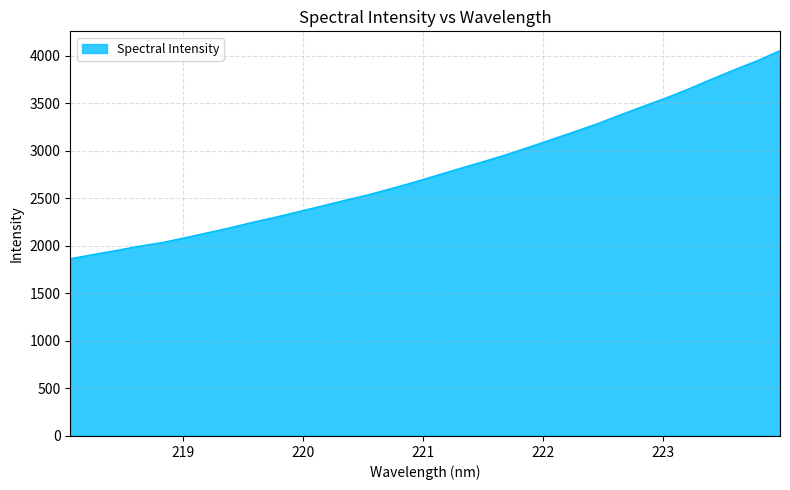

What is the difference between the maximum and minimum values?

2191.0